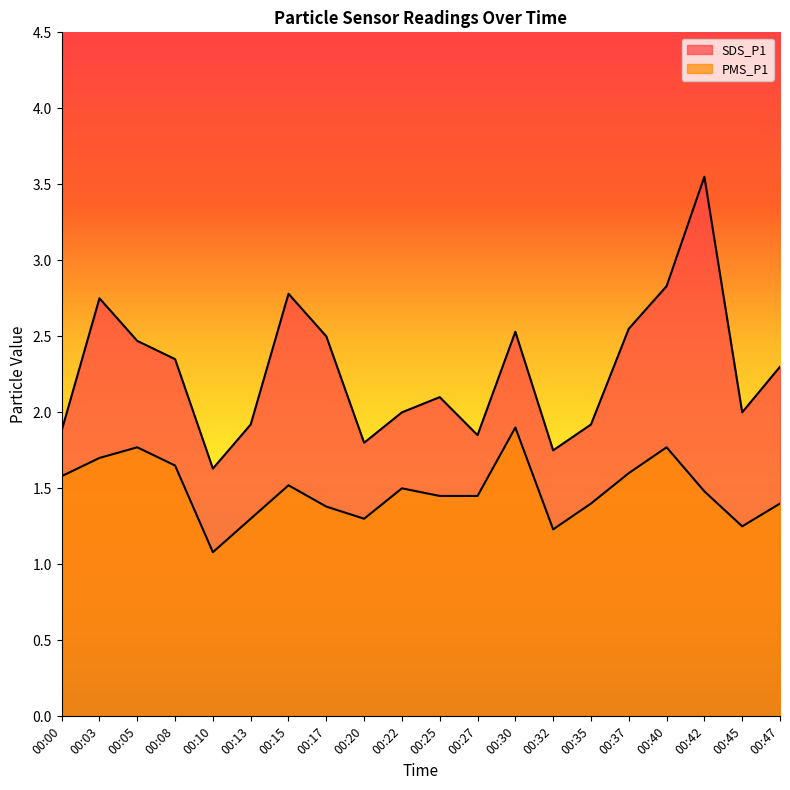

How many interior local valleys does the PMS_P1 series have?

4